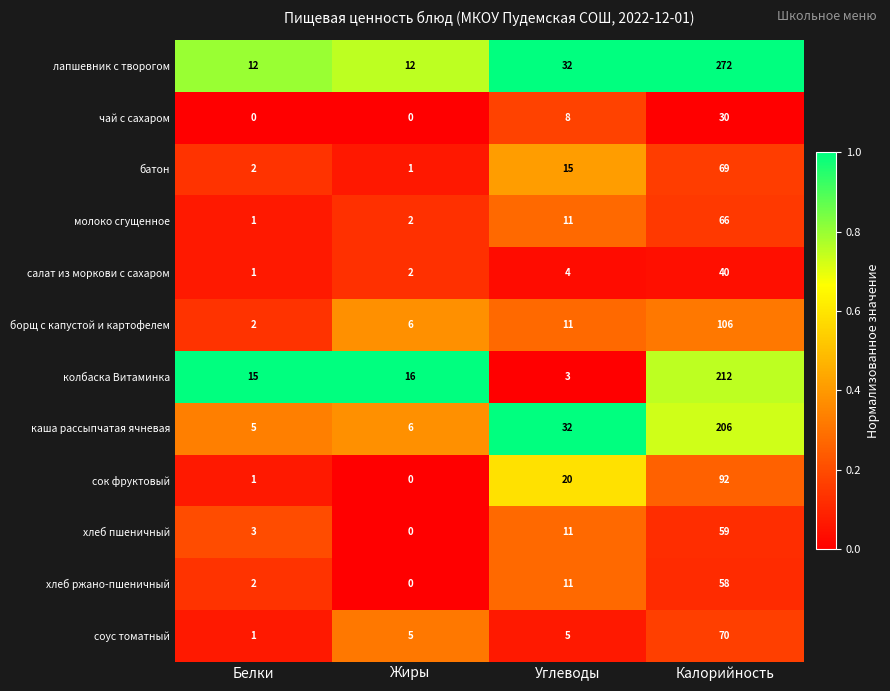

At which label is молоко сгущенное closest to 33?

Углеводы